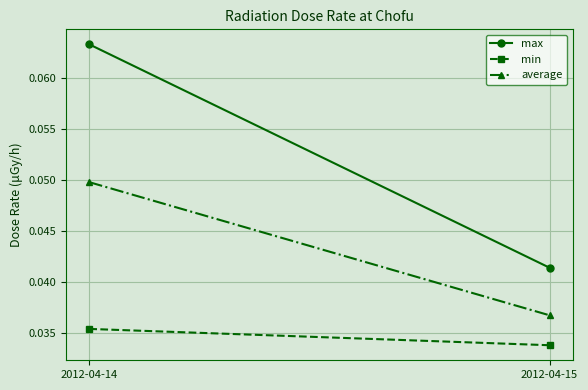

Between 2012-04-14 and 2012-04-15, which series saw the biggest shift?

max